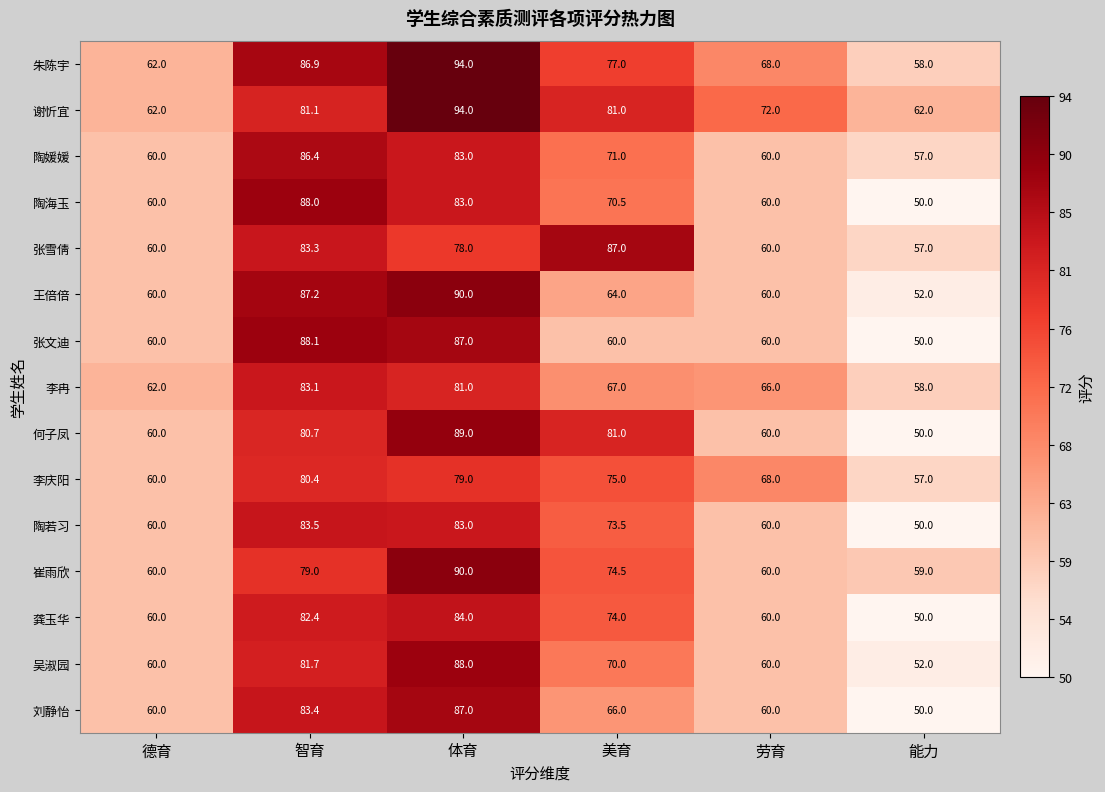

What is the average value of the 张雪倩 series?

70.9